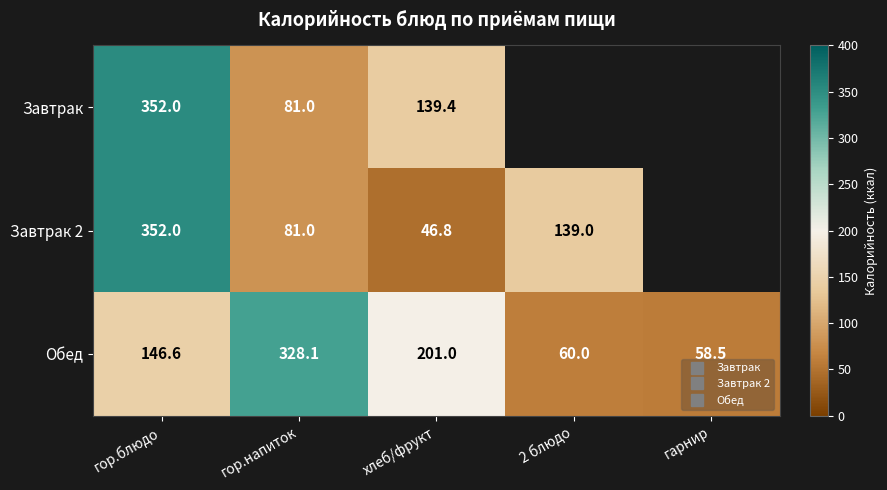

What is the sum of the Обед values at гор.блюдо and гор.напиток?

474.7